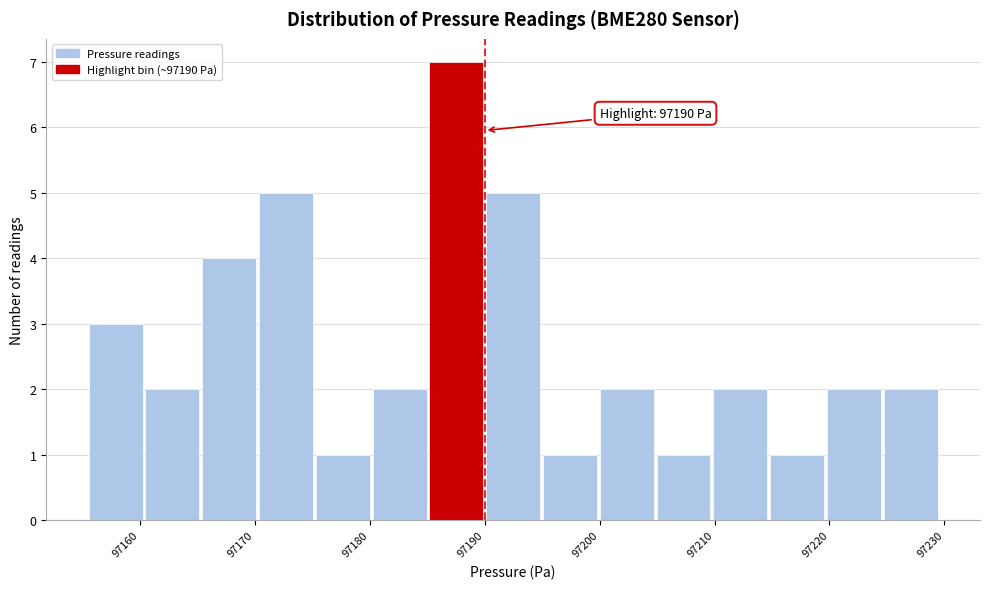

Over which range of the x-axis is the bar tallest?

97185 to 97190